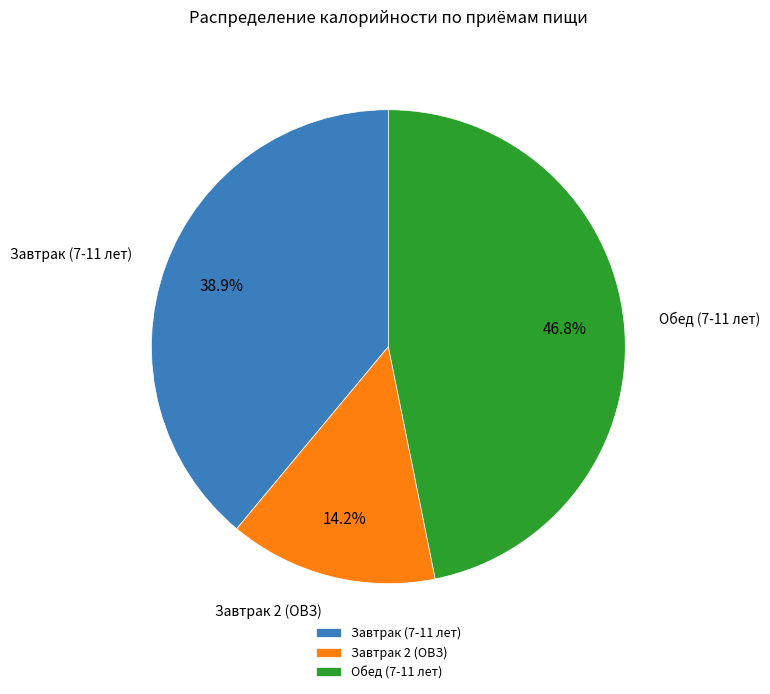

What is the ratio of the value at Завтрак (7-11 лет) to the value at Обед (7-11 лет)?

0.8